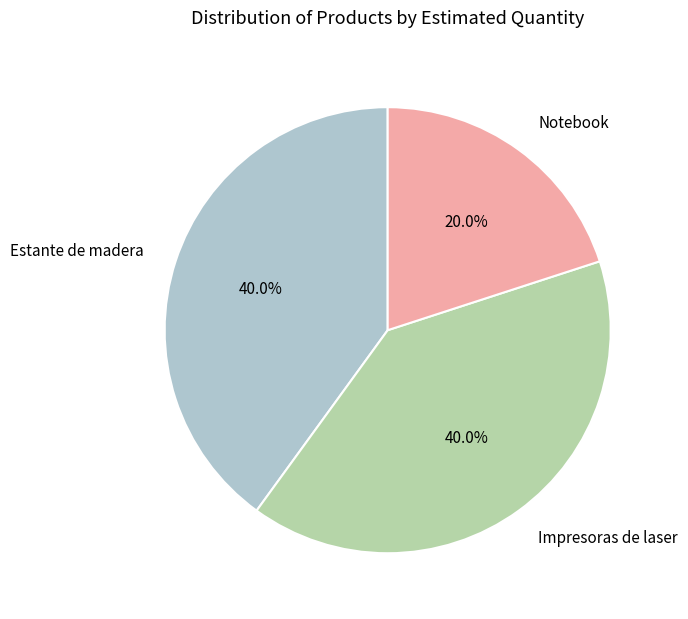

Approximately how many times larger is the value at Notebook compared to Estante de madera?

0.5